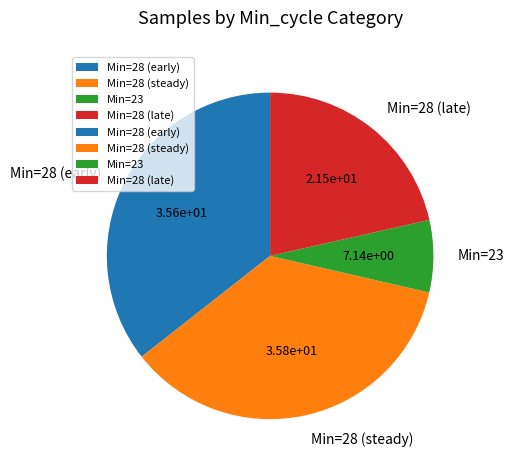

Does any single category account for the majority?

No